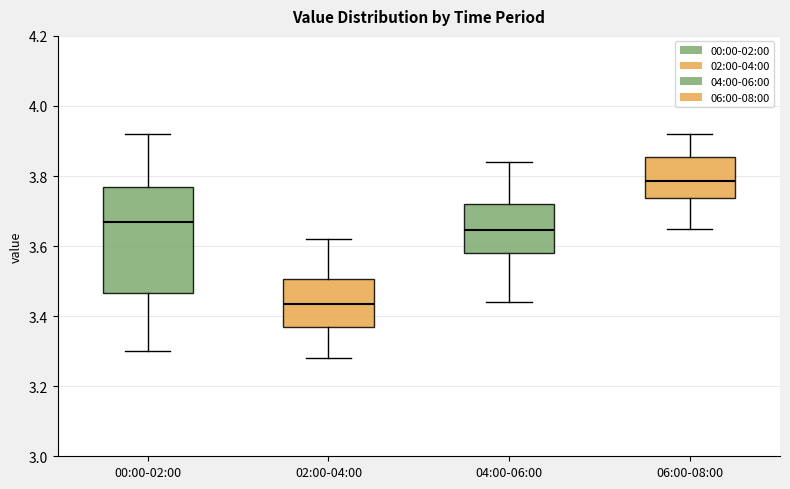

Reading left to right, read every box against the y-axis: the position of its median line, the range the box covers, and the ends of its whiskers. The values are not printed on the chart, so give them approximately, as read against the axis.

00:00-02:00: median 3.68, box 3.46 to 3.78, whiskers 3.30 to 3.92
02:00-04:00: median 3.44, box 3.38 to 3.50, whiskers 3.28 to 3.62
04:00-06:00: median 3.64, box 3.58 to 3.72, whiskers 3.44 to 3.84
06:00-08:00: median 3.78, box 3.74 to 3.86, whiskers 3.66 to 3.92